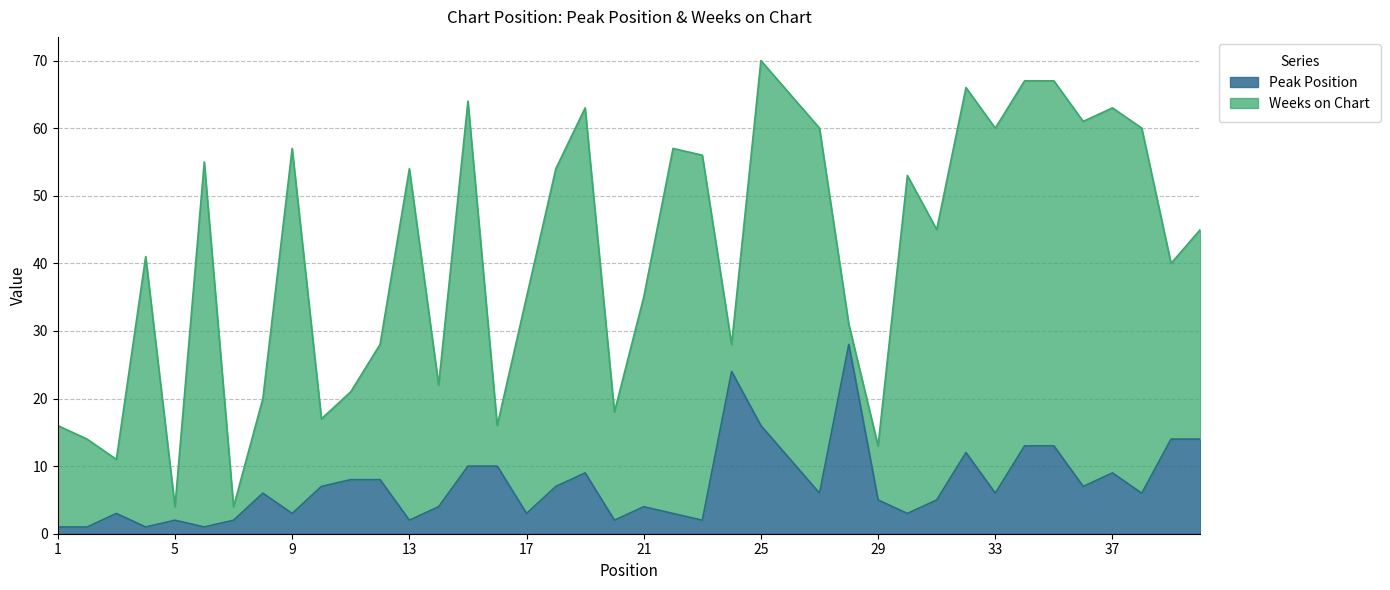

At which category does the data reach its first local valley?

4